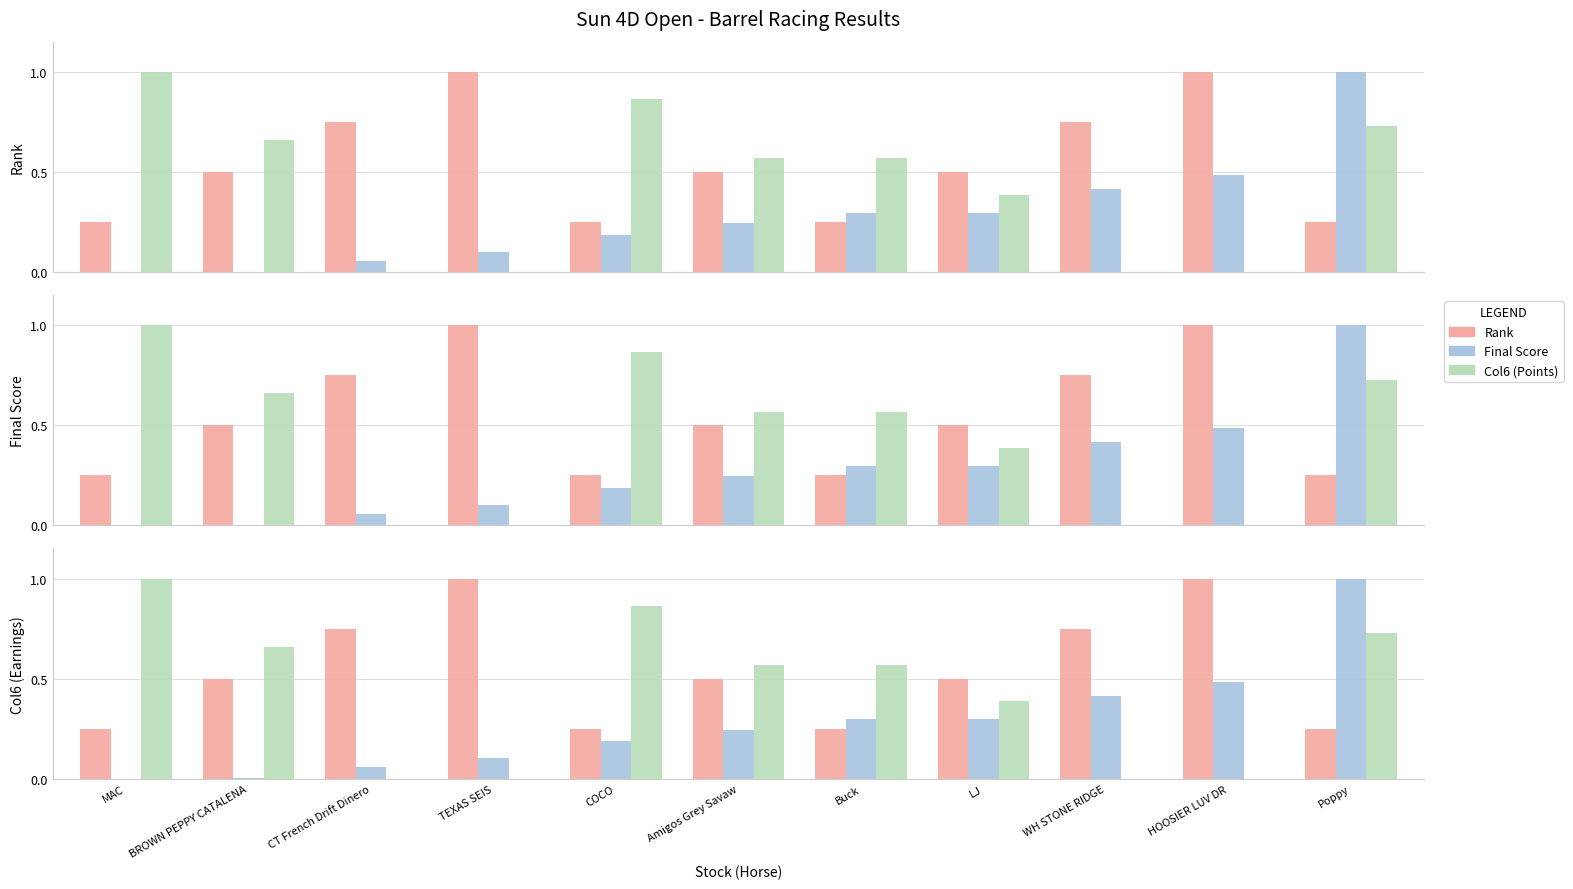

What is the difference between the maximum and second lowest values in the Rank series?

0.8